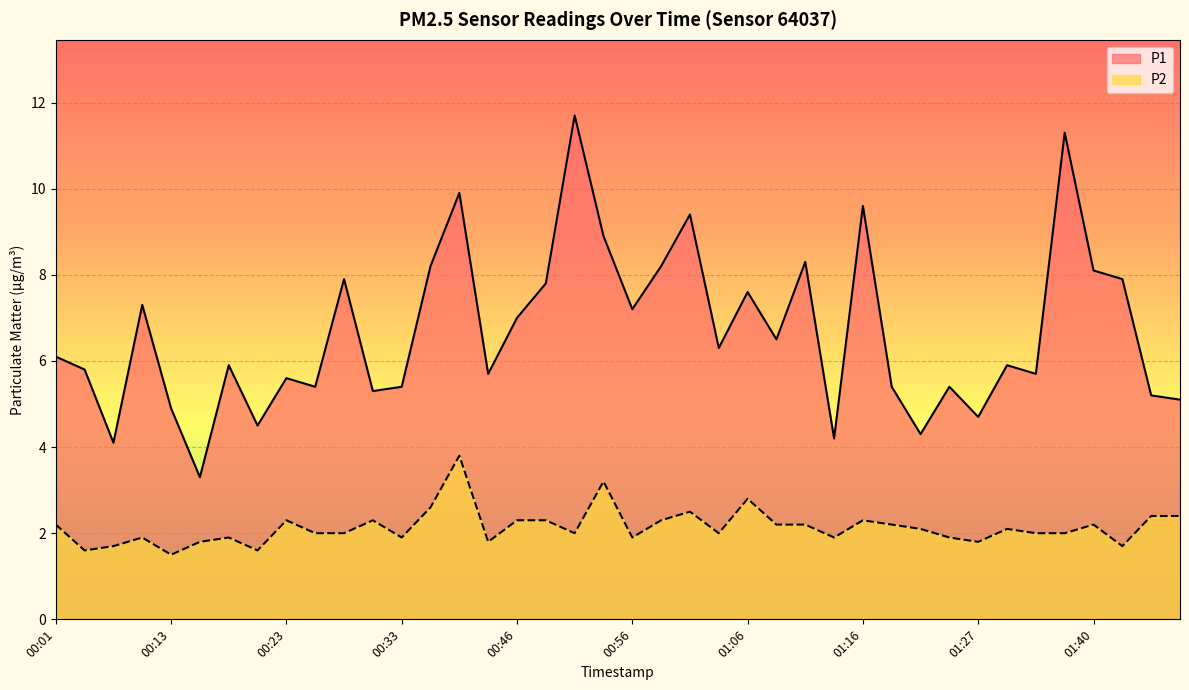

Where is P2 nearest to the value 2?

00:26